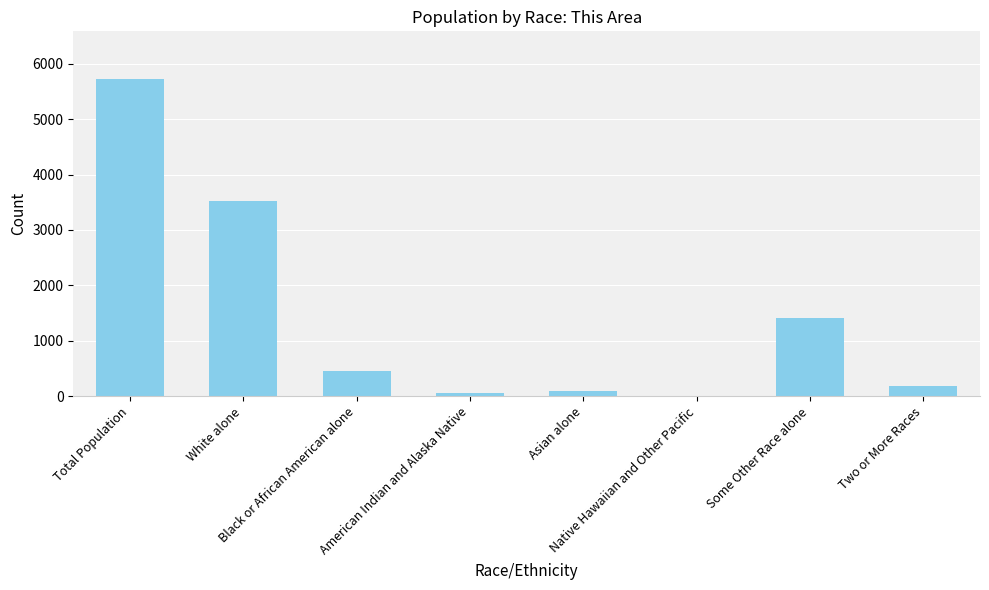

Rank the categories by value from highest to lowest.

Total Population, White alone, Some Other Race alone, Black or African American alone, Two or More Races, Asian alone, American Indian and Alaska Native, Native Hawaiian and Other Pacific